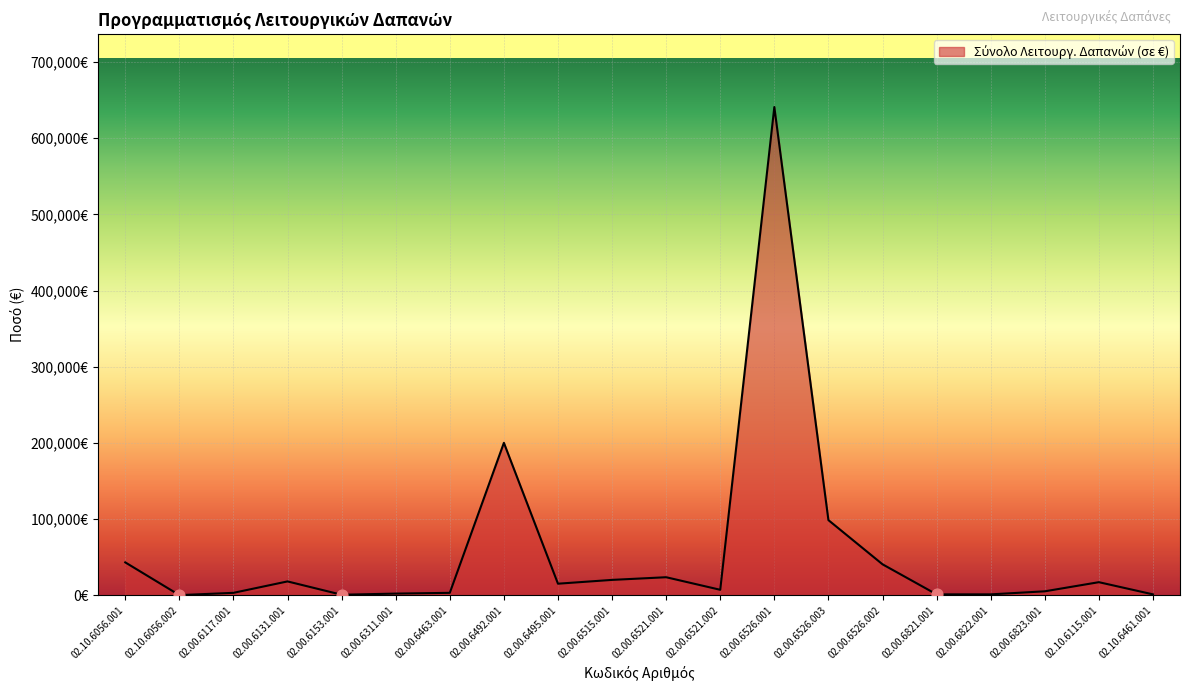

Does the chart have visible grid lines?

Yes